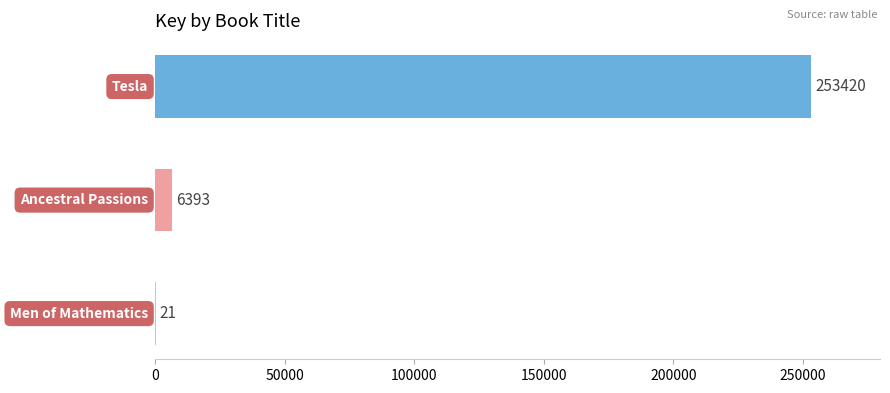

What is the sum of all values?

259834